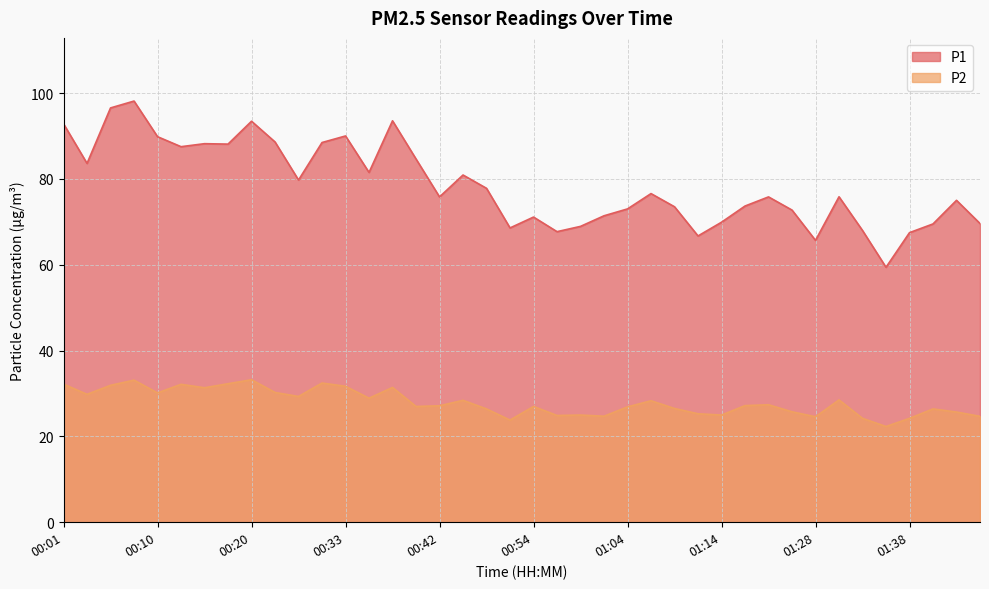

What is the label of the 13th point from the right?

01:11